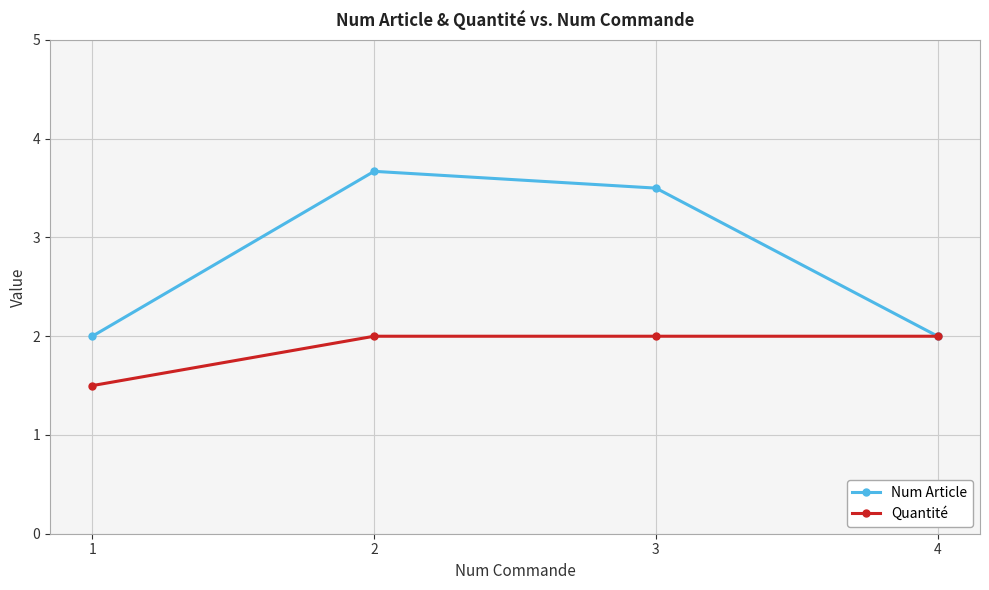

Rank the series by their maximum value, from highest to lowest.

Num Article, Quantité